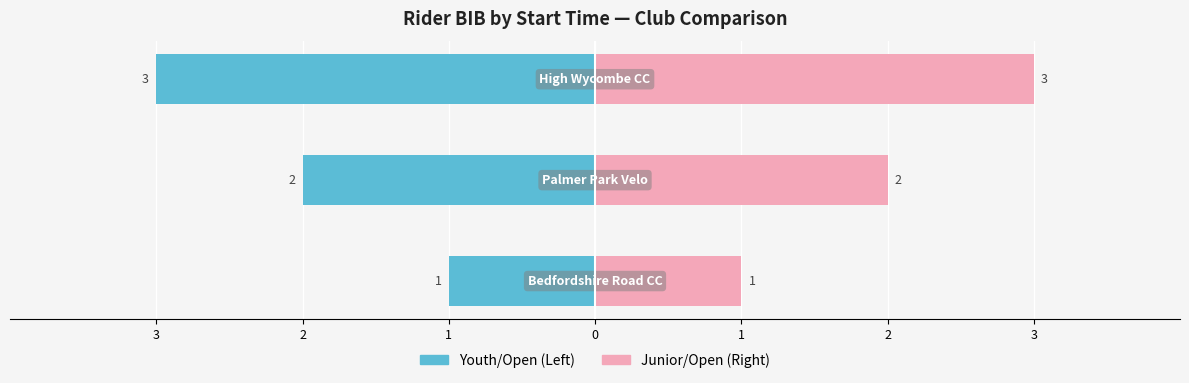

At how many categories does at least one series exceed 0?

3